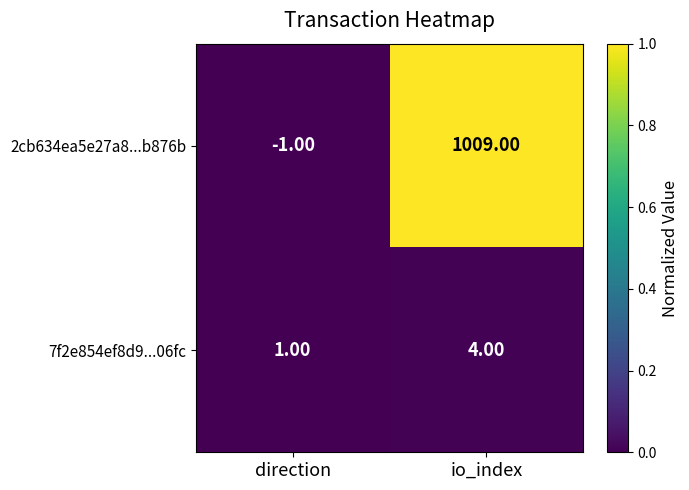

Which series changed the most between direction and io_index?

2cb634ea5e27a8...b876b